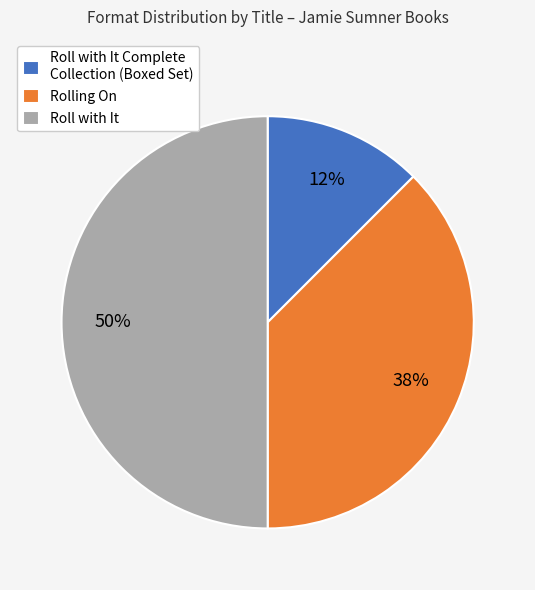

To the nearest percent, what is the average slice percentage?

33%